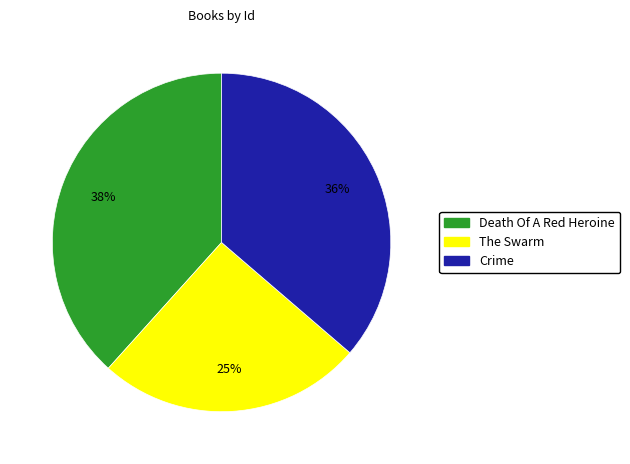

Which category has the smallest portion of the pie?

The Swarm